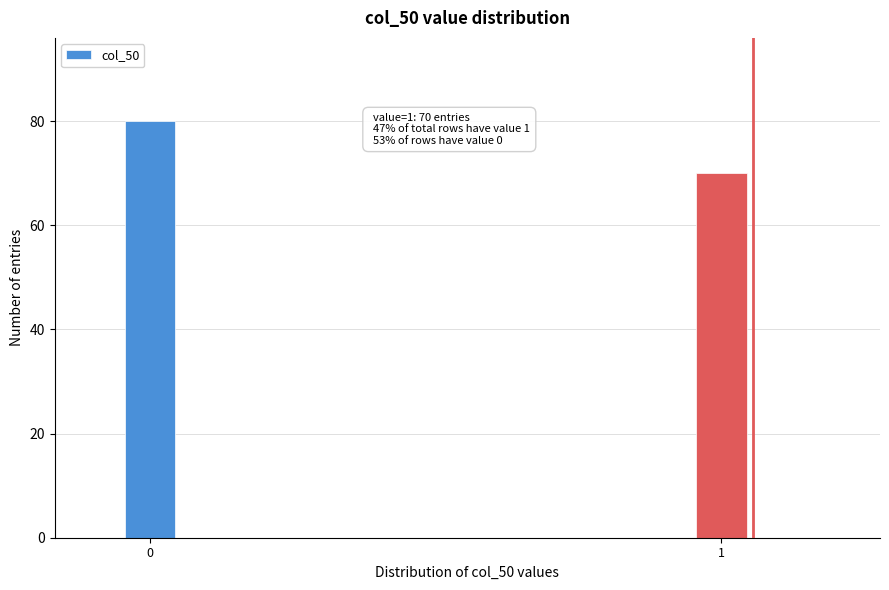

Reading left to right, list all the values displayed in this chart.

80	70